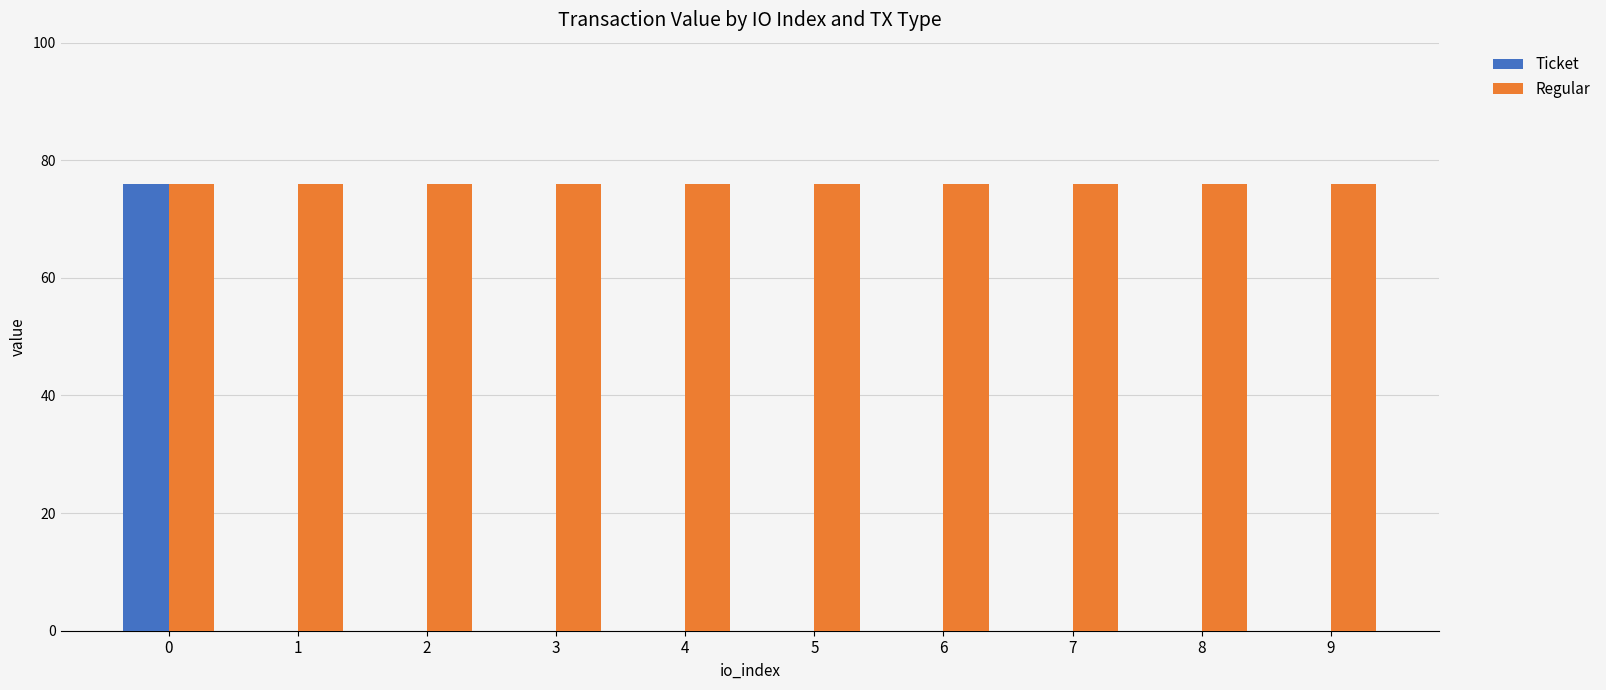

Reading left to right, transcribe all the data shown in this chart.

Ticket: 75.9	0.0	0.0	0.0	0.0	0.0	0.0	0.0	0.0	0.0
Regular: 75.9	75.9	75.9	75.9	75.9	75.9	75.9	75.9	75.9	75.9